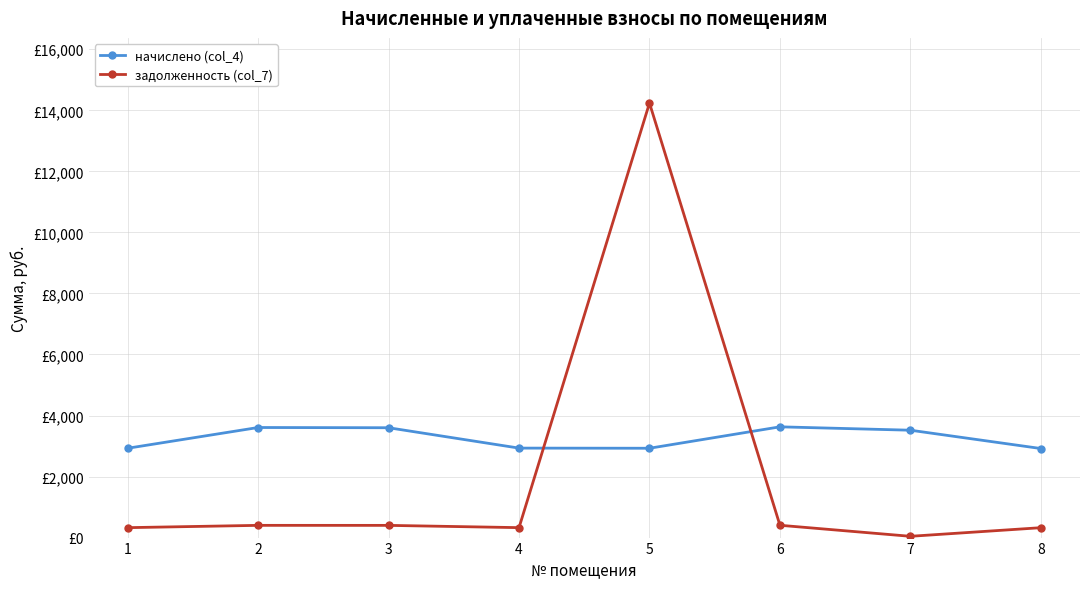

Reading left to right, extract all data points from this chart.

начислено (col_4): 1=2927.2	2=3606.8	3=3599.4	4=2931.8	5=2927.2	6=3629.0	7=3518.2	8=2918.0
задолженность (col_7): 1=325.2	2=400.8	3=399.9	4=325.8	5=14237.7	6=403.2	7=42.0	8=324.2